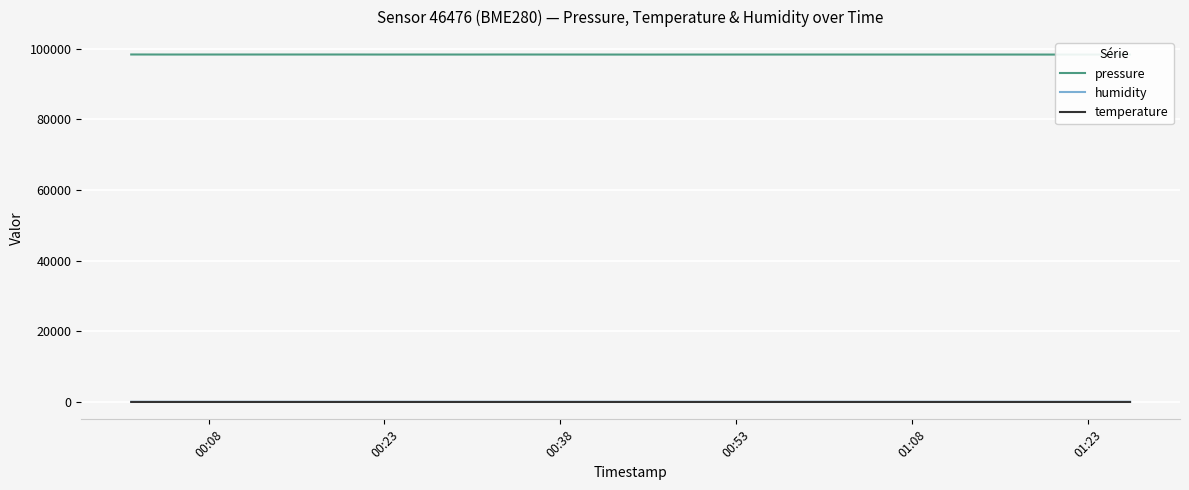

True or false: temperature and humidity cross at least once.

False